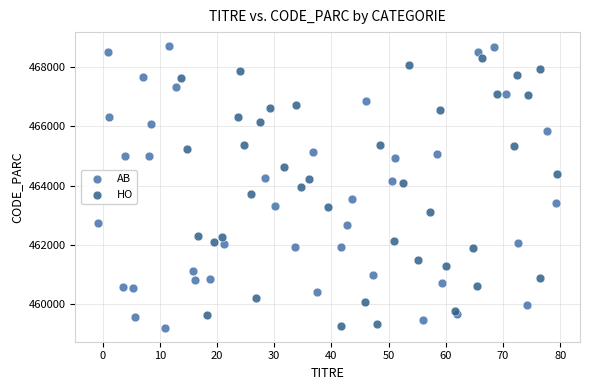

Which series has the widest spread of Y values?

AB